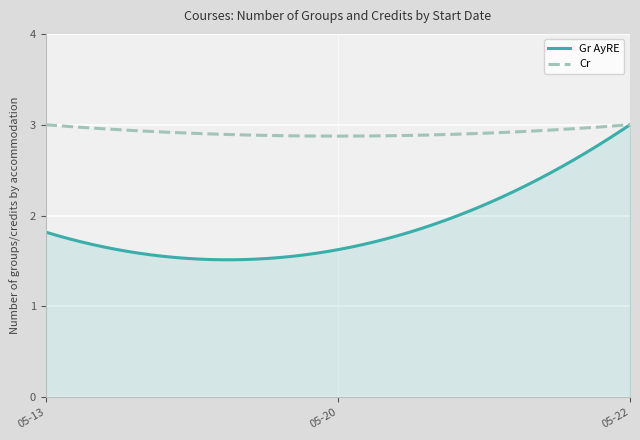

Which series has the largest range (max minus min)?

Gr AyRE